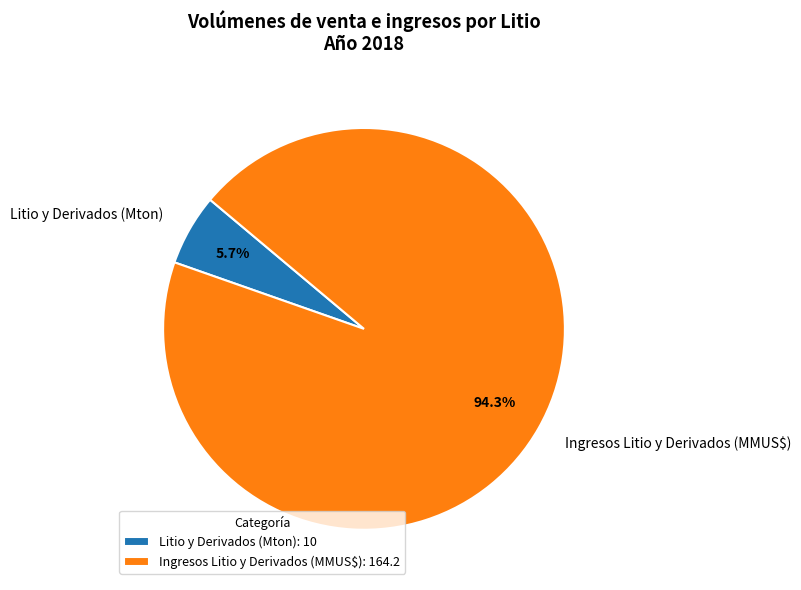

Rank the categories by value from highest to lowest.

Ingresos Litio y Derivados (MMUS$), Litio y Derivados (Mton)